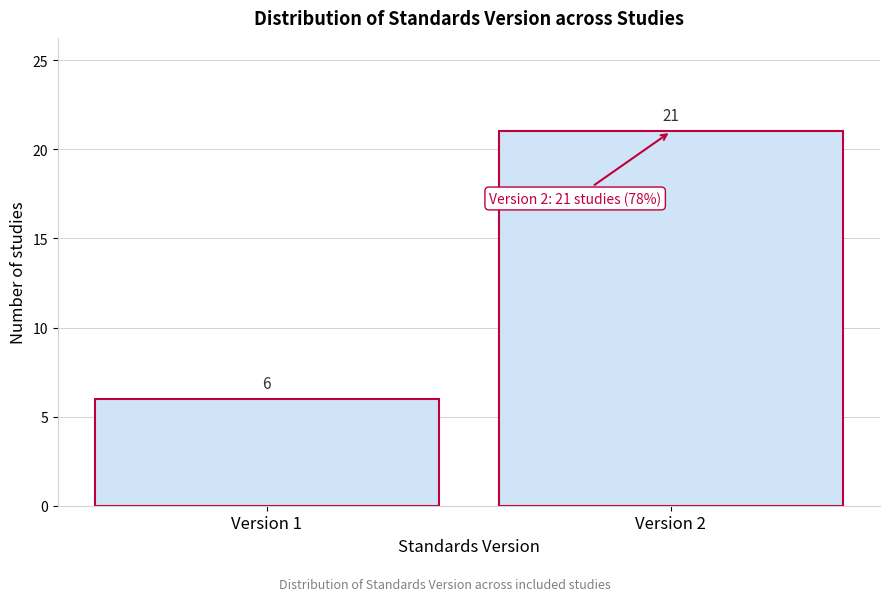

Reading left to right, what are all the values shown in this chart?

6	21